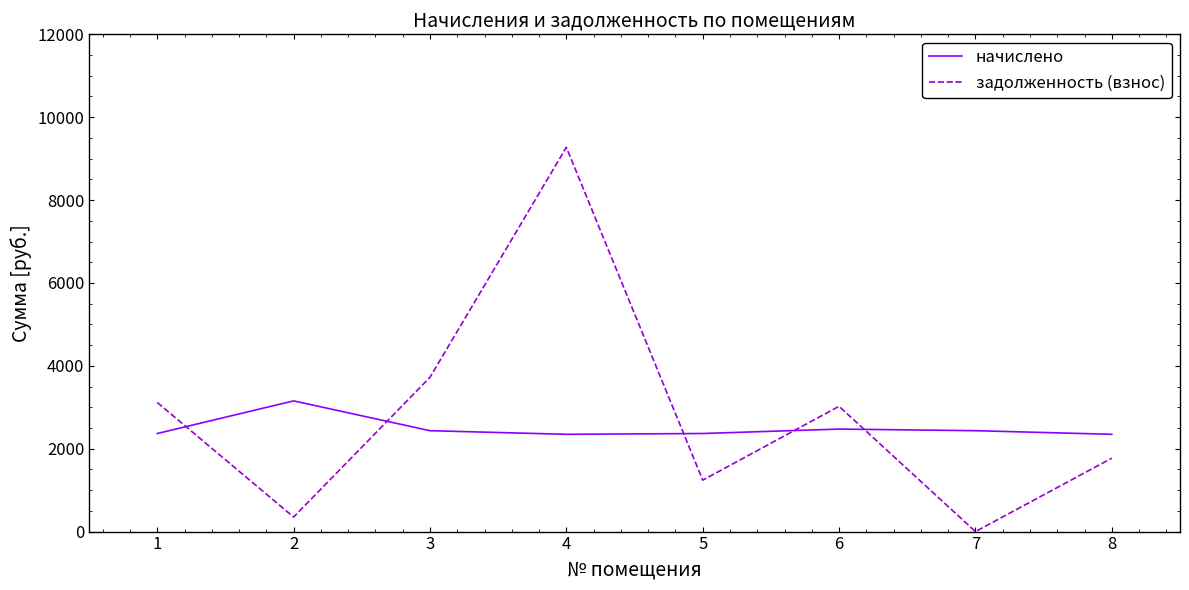

The value of задолженность (взнос) at 8 is 1771.8. True or false?

True